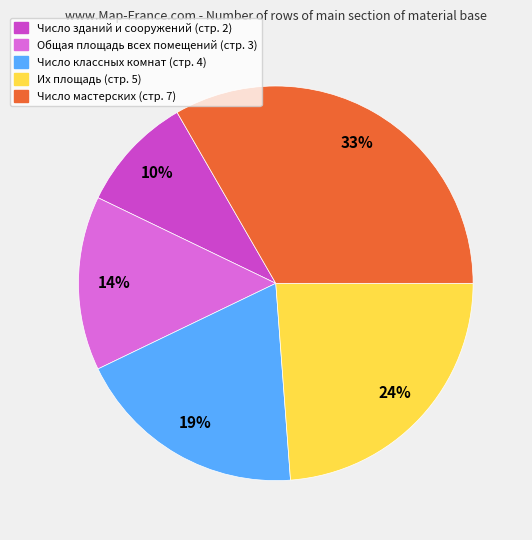

To the nearest percent, what is the difference between the Их площадь and Число классных комнат slice percentages?

5%